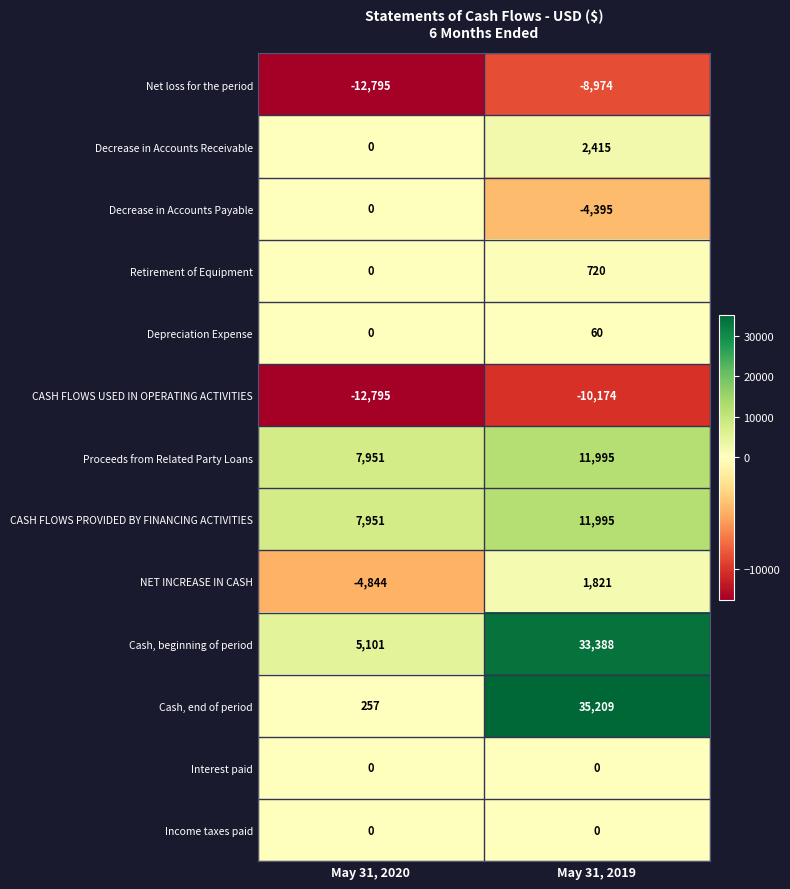

Reading left to right, list all the values displayed in this chart.

Net loss for the period: -12795	-8974
Decrease in Accounts Receivable: 0	2415
Decrease in Accounts Payable: 0	-4395
Retirement of Equipment: 0	720
Depreciation Expense: 0	60
CASH FLOWS USED IN OPERATING ACTIVITIES: -12795	-10174
Proceeds from Related Party Loans: 7951	11995
CASH FLOWS PROVIDED BY FINANCING ACTIVITIES: 7951	11995
NET INCREASE IN CASH: -4844	1821
Cash, beginning of period: 5101	33388
Cash, end of period: 257	35209
Interest paid: 0	0
Income taxes paid: 0	0